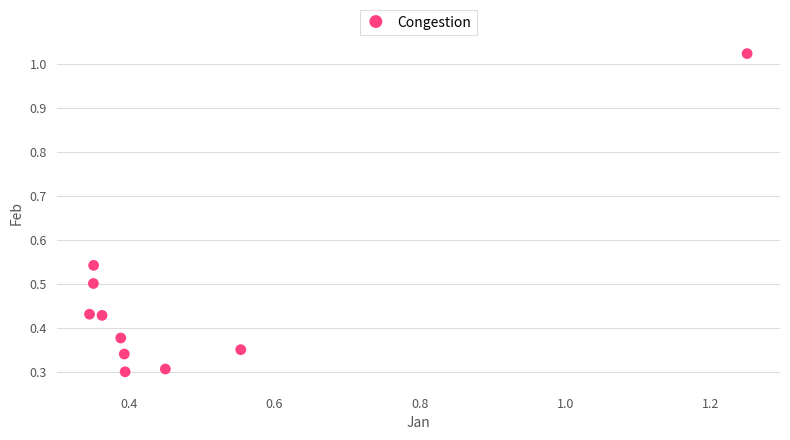

What is the range of Y values (max minus min)?

0.7